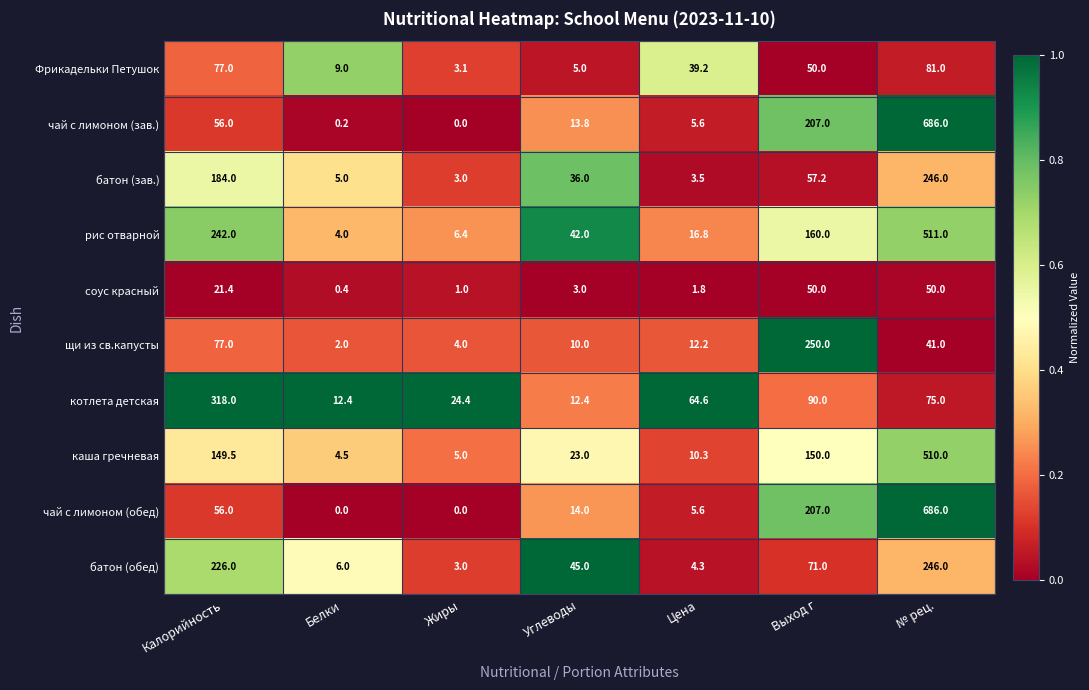

What is the total value across all series at Выход г?

1292.2